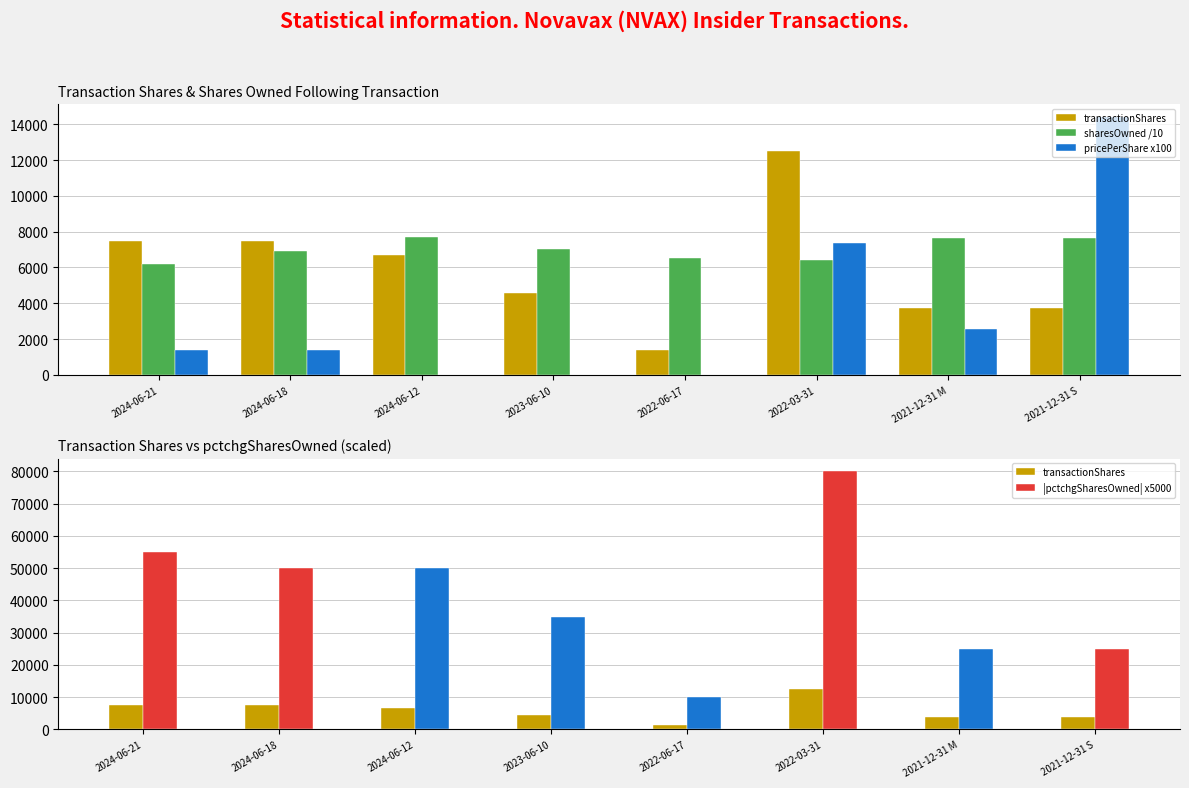

Reading left to right, extract all data points from this chart.

transactionShares: 2024-06-21=7500.0	2024-06-18=7500.0	2024-06-12=6670.0	2023-06-10=4600.0	2022-06-17=1400.0	2022-03-31=12500.0	2021-12-31 M=3750.0	2021-12-31 S=3750.0
sharesOwned /10: 2024-06-21=6176.0	2024-06-18=6926.0	2024-06-12=7676.0	2023-06-10=7009.0	2022-06-17=6549.0	2022-03-31=6409.0	2021-12-31 M=7659.0	2021-12-31 S=7659.0
pricePerShare x100: 2024-06-21=1409.0	2024-06-18=1371.7	2024-06-12=0.0	2023-06-10=0.0	2022-06-17=0.0	2022-03-31=7358.1	2021-12-31 M=2560.0	2021-12-31 S=14416.0
|pctchgSharesOwned| x5000: 2024-06-21=55000.0	2024-06-18=50000.0	2024-06-12=50000.0	2023-06-10=35000.0	2022-06-17=10000.0	2022-03-31=80000.0	2021-12-31 M=25000.0	2021-12-31 S=25000.0